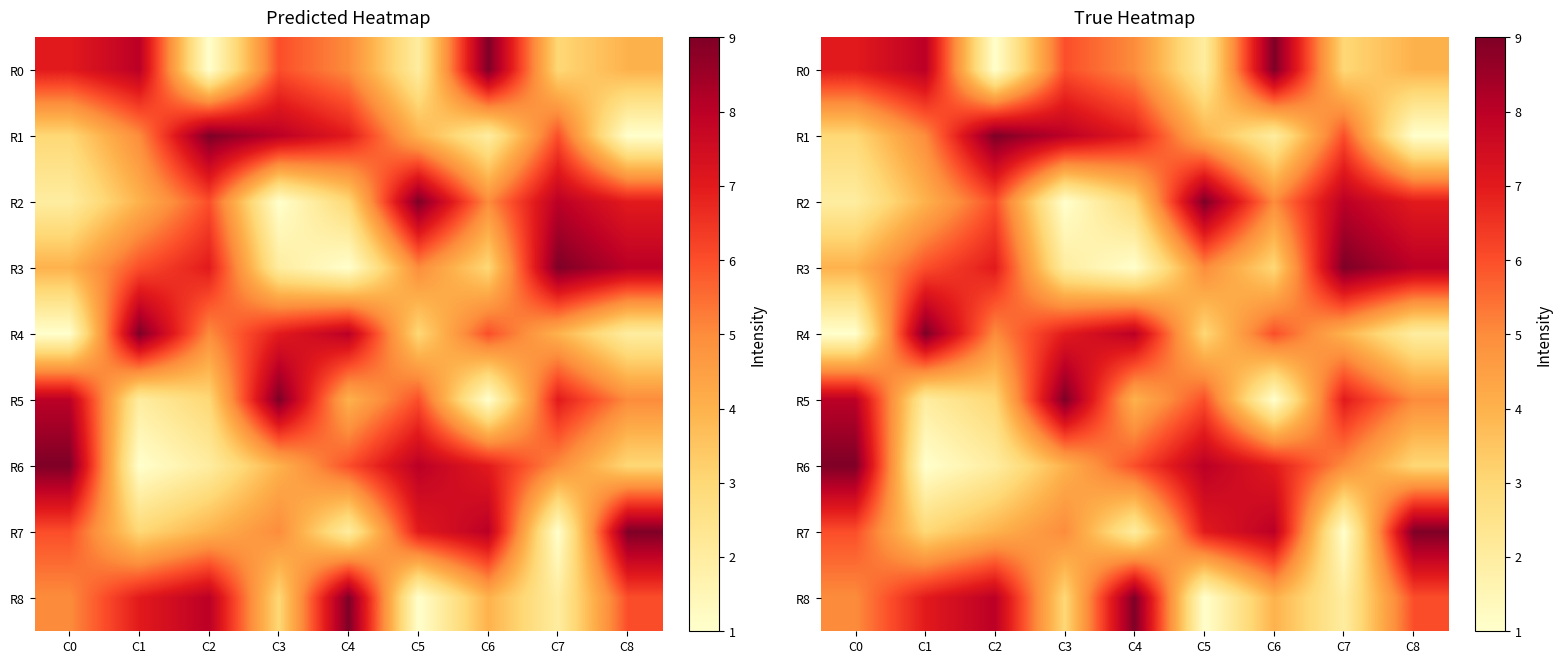

The value of R6 at C2 is 2. True or false?

True